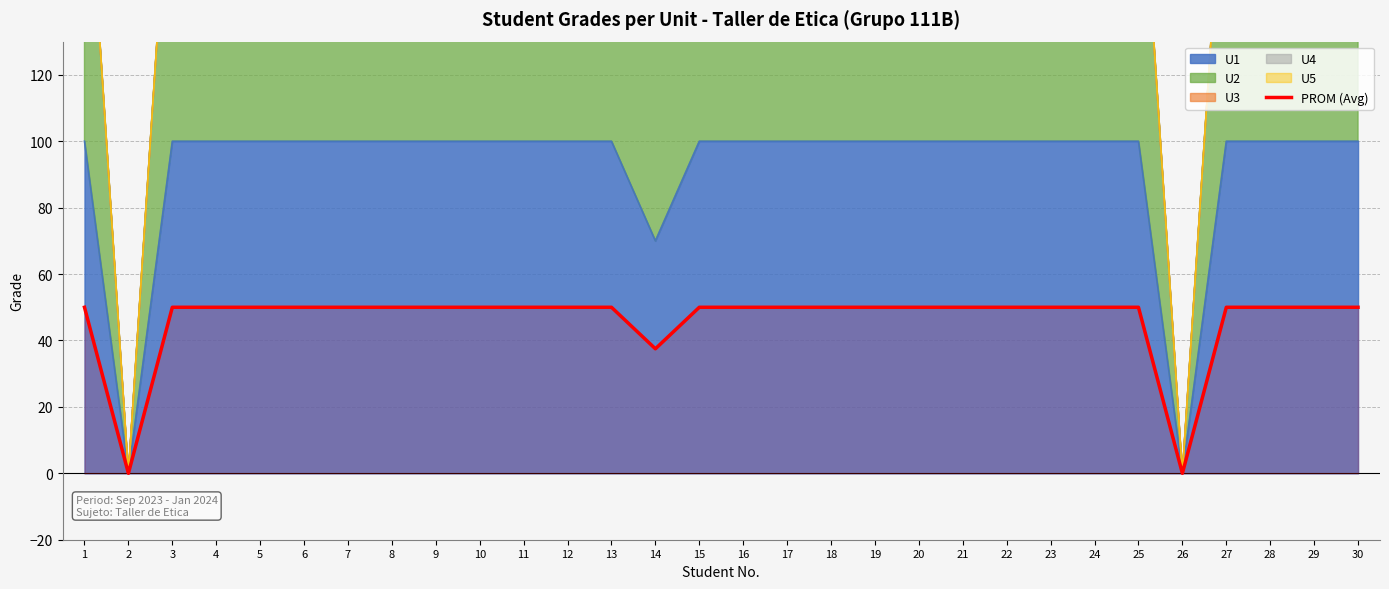

Read the value at 5.

50.0